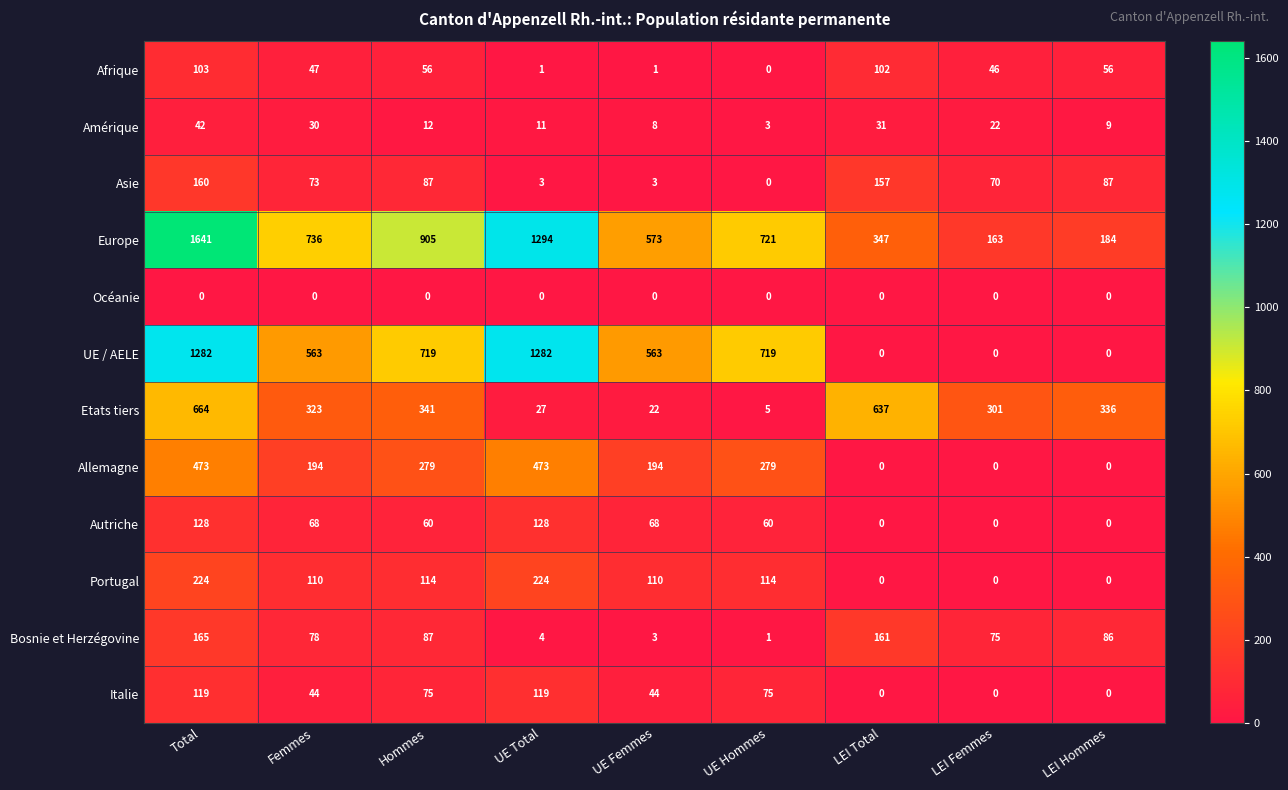

Which category has the highest value across all series?

Total